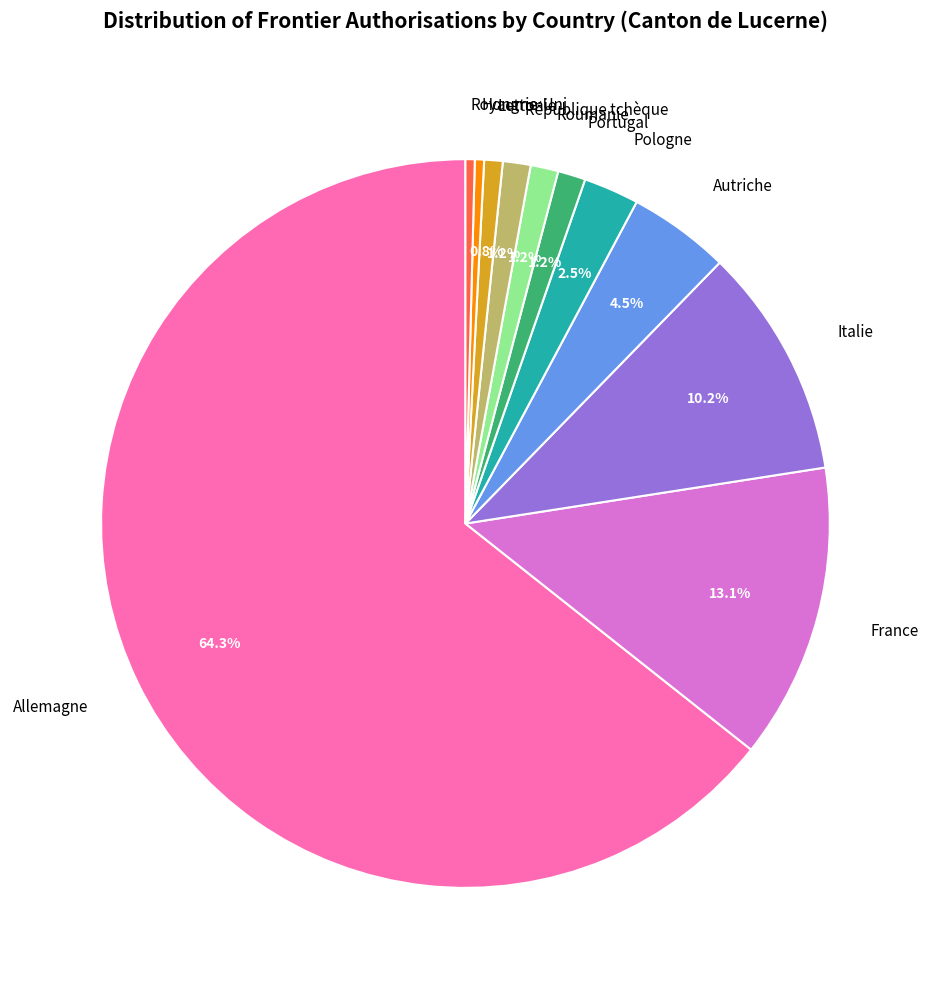

To the nearest percent, what is the average slice percentage?

9%